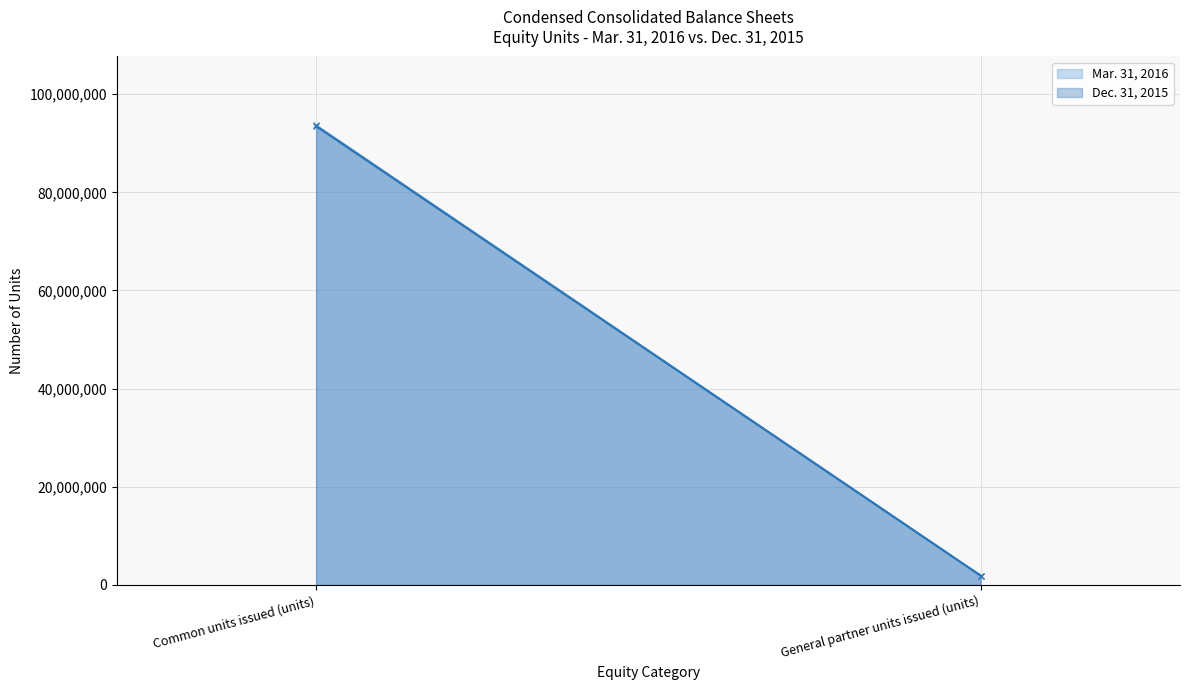

What is the difference between the maximum and minimum values in the Dec. 31, 2015 series?

91577811